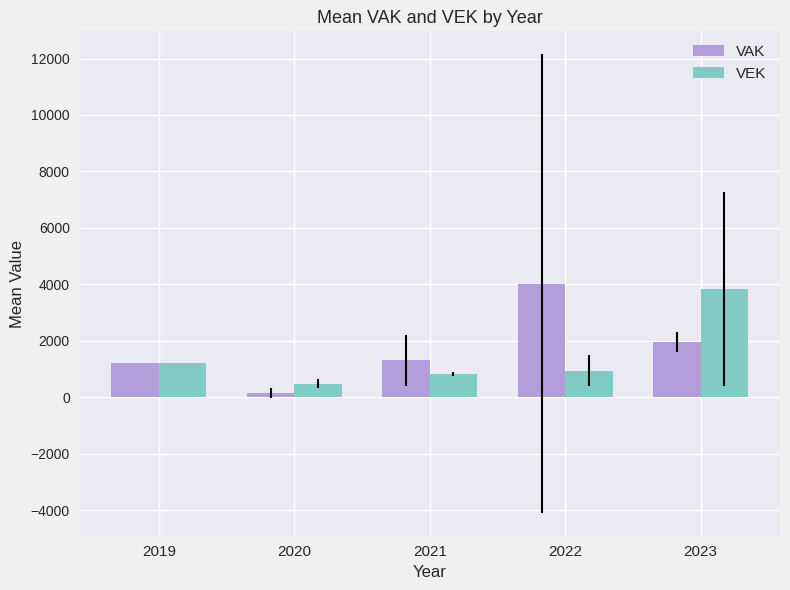

How many bars are there in each group?

2